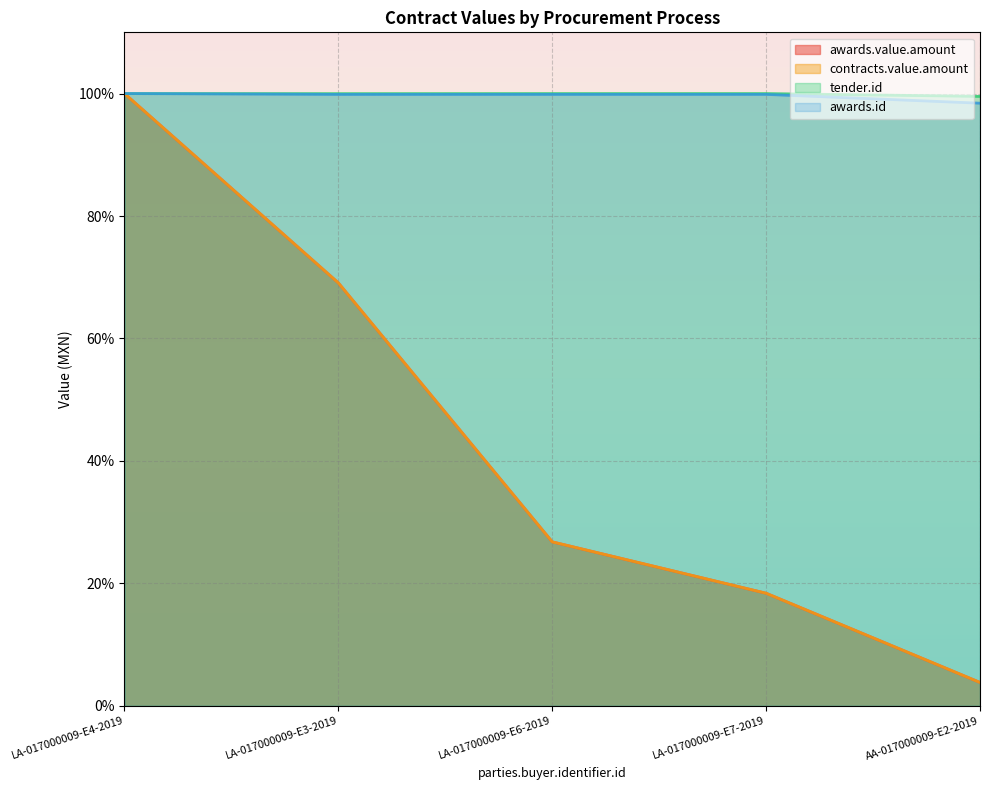

Reading left to right, what are all the values shown in this chart?

awards.value.amount: 100.0	69.1	26.8	18.4	3.8
contracts.value.amount: 100.0	69.1	26.8	18.4	3.8
tender.id: 100.0	100.0	100.0	100.0	99.5
awards.id: 100.0	99.9	99.9	99.9	98.4